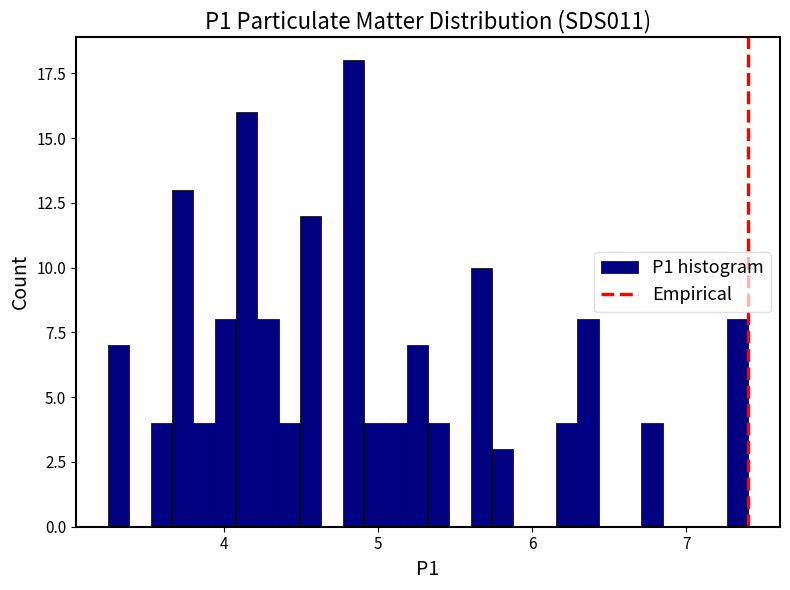

Around what value on the x-axis is the tallest bar? Give the approximate position of its centre, as read against the axis.

4.8